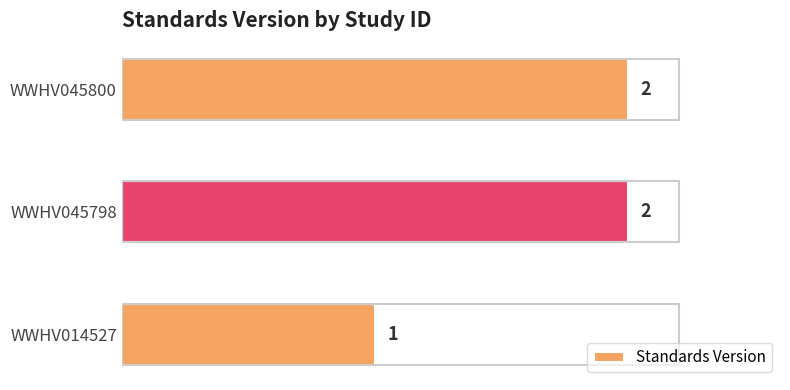

How many bars are there in total?

3